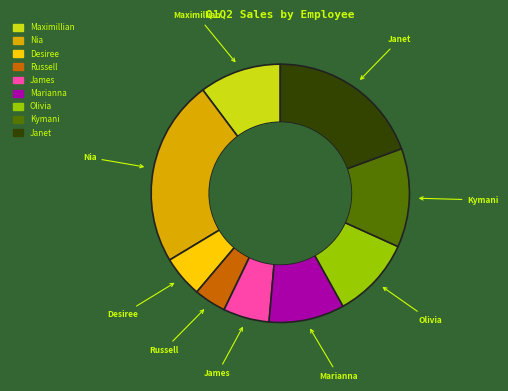

The Desiree slice represents 1% of the pie. True or false?

False